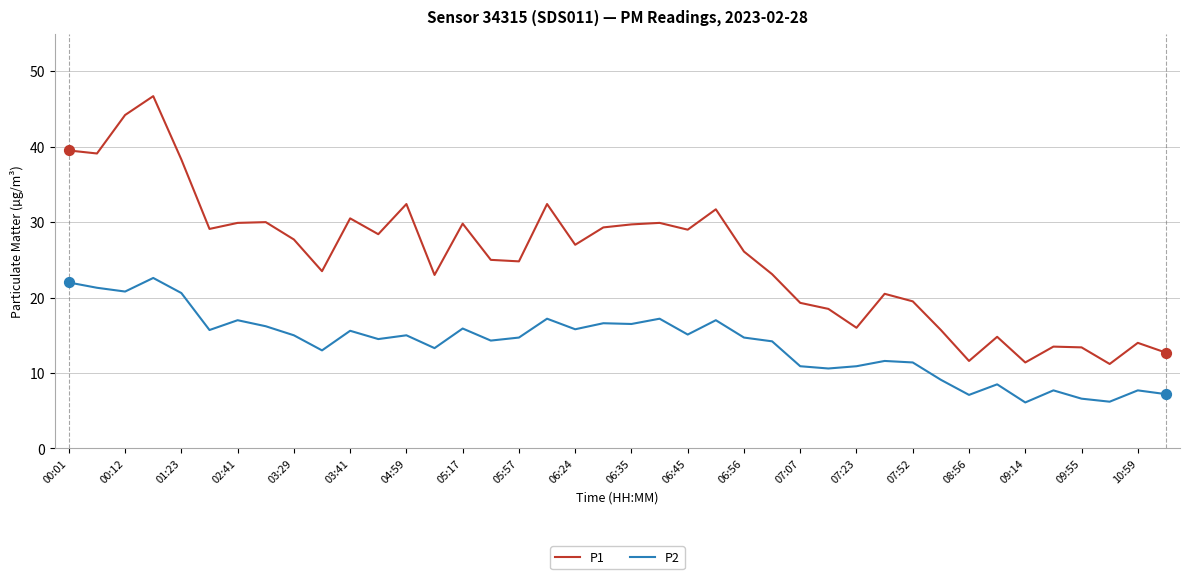

Which series has the largest range (max minus min)?

P1